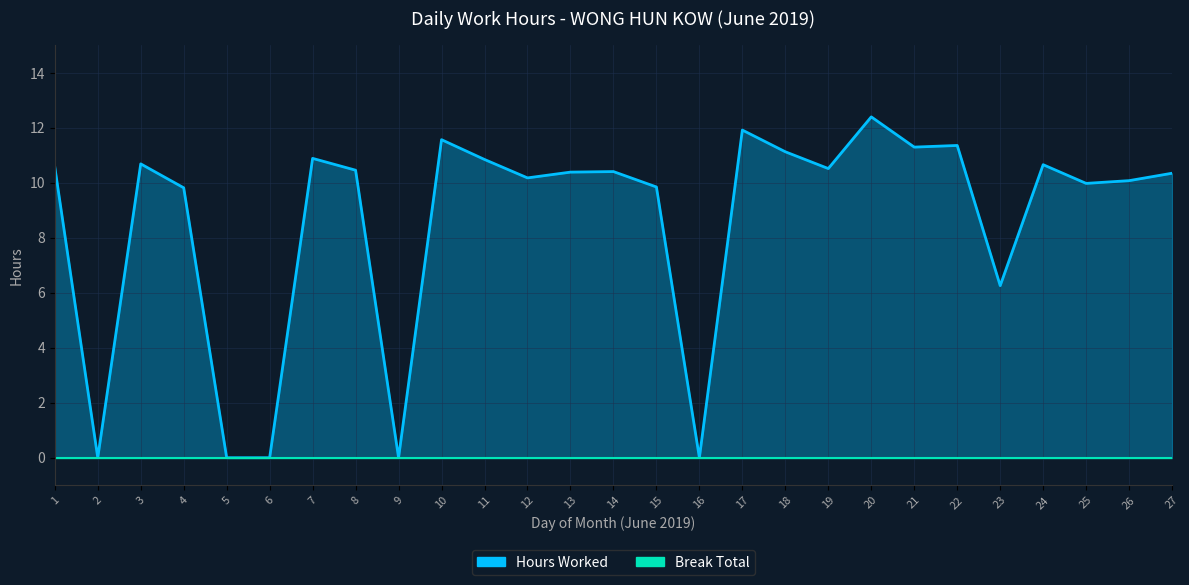

Where is the data nearest to the value 6?

23